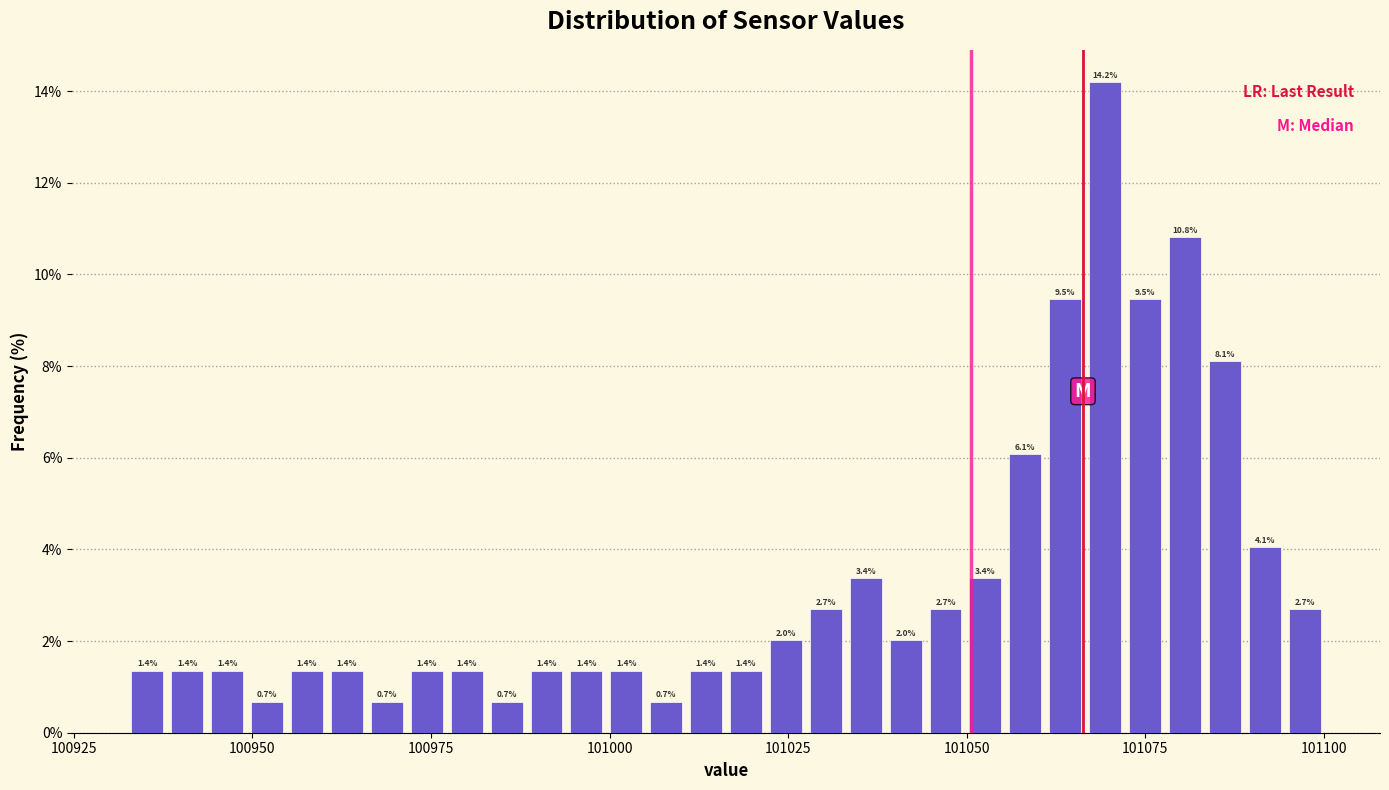

Around what value on the x-axis is the tallest bar? Give the approximate position of its centre, as read against the axis.

101070